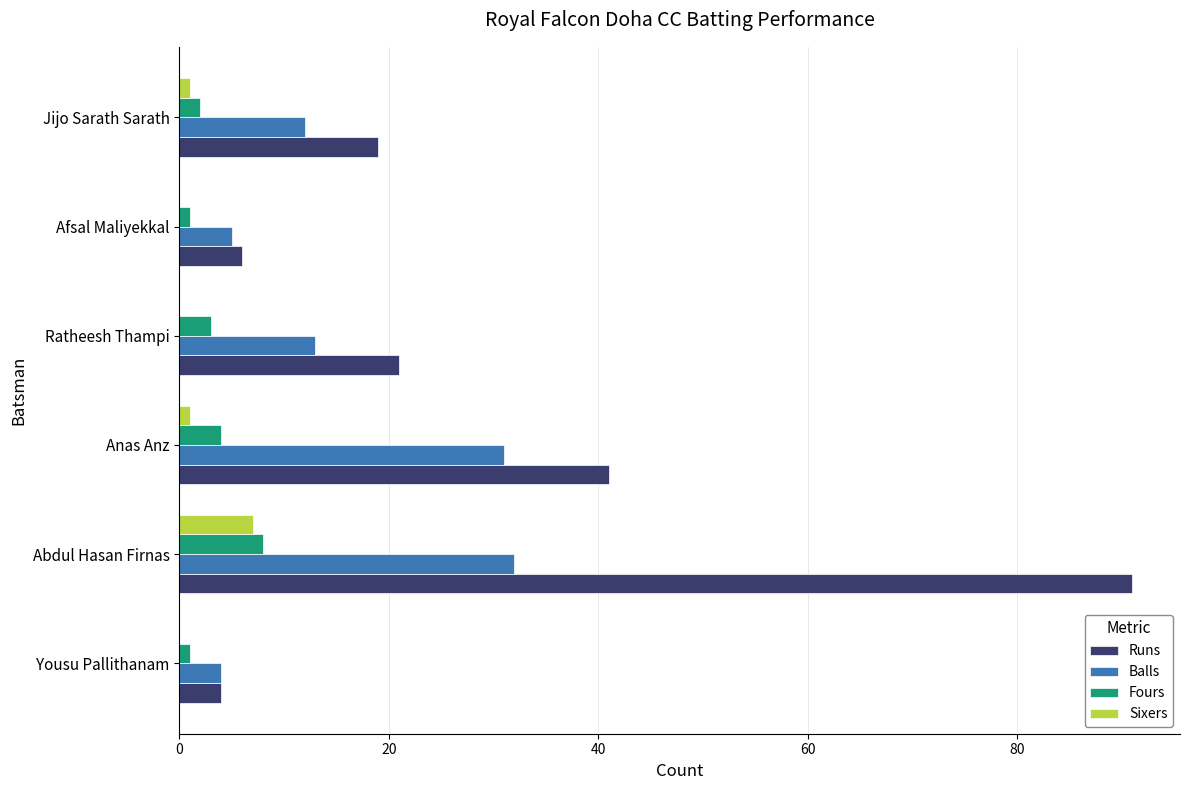

How many distinct data groups are displayed?

4